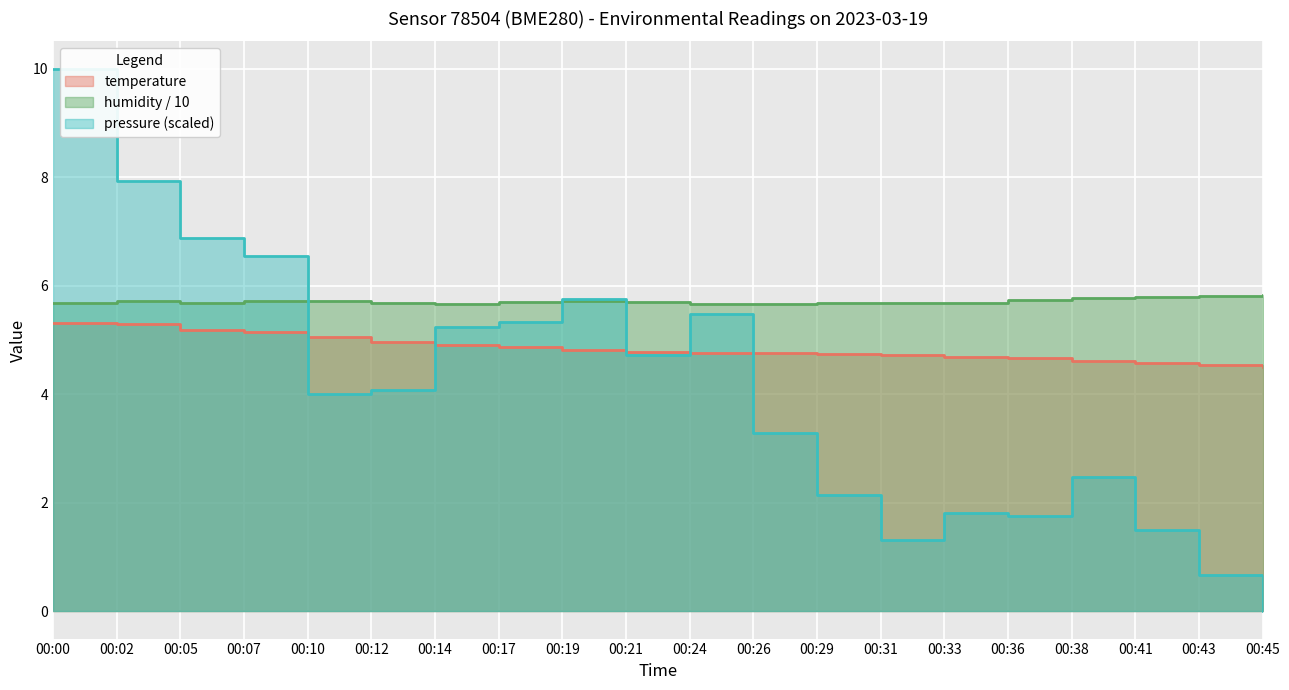

Which series has the largest total across all categories?

humidity